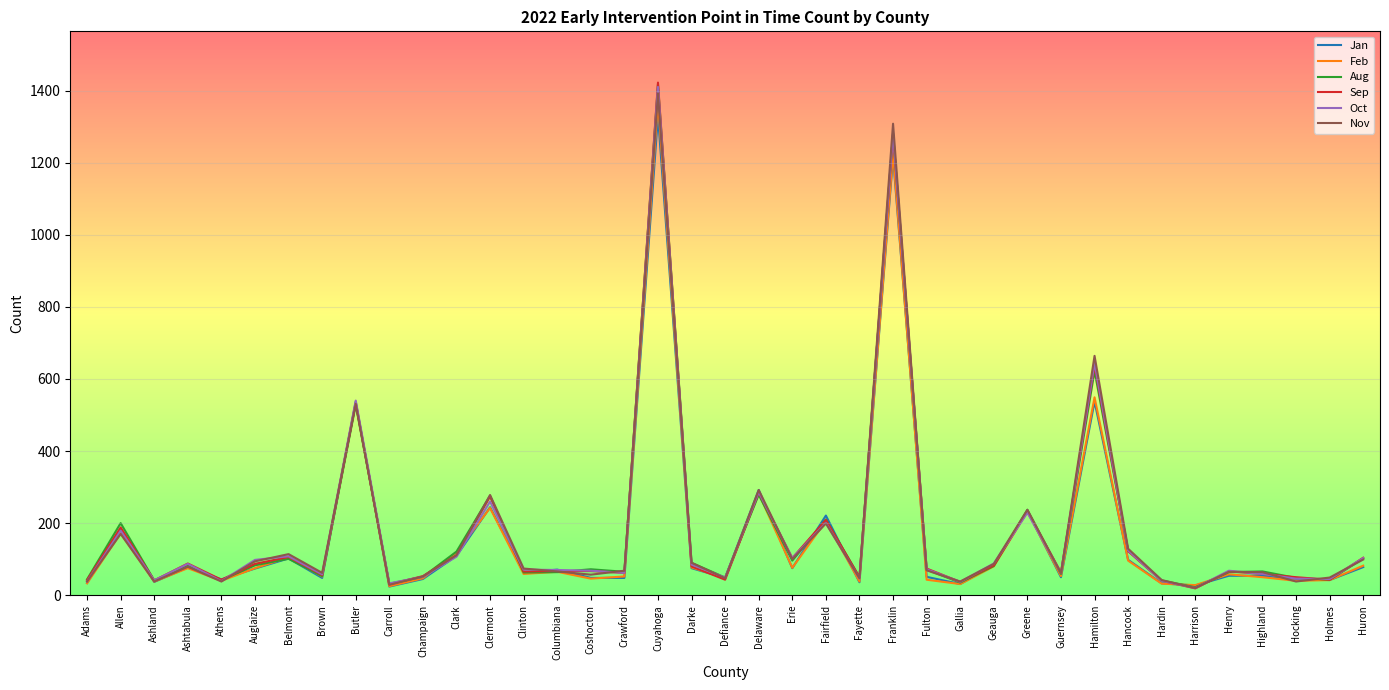

What position from the left is Hancock?

32